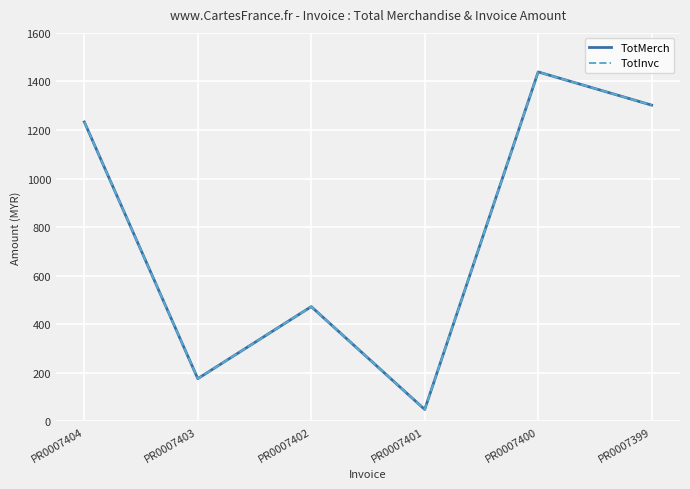

Does the chart have visible grid lines?

Yes